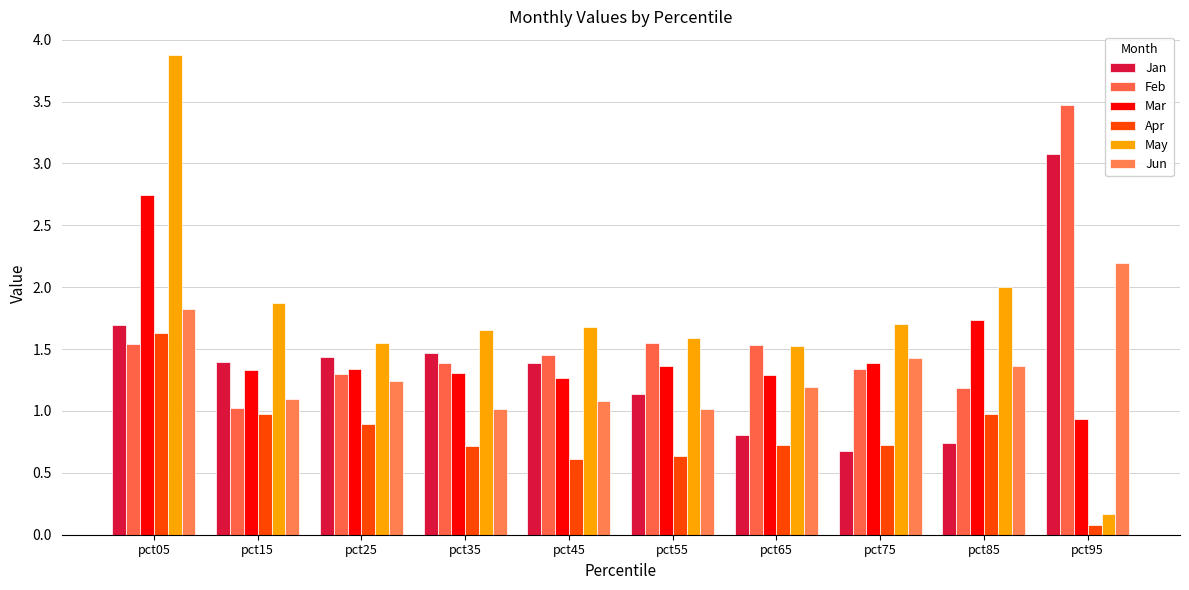

Where is May nearest to the value 2?

pct85